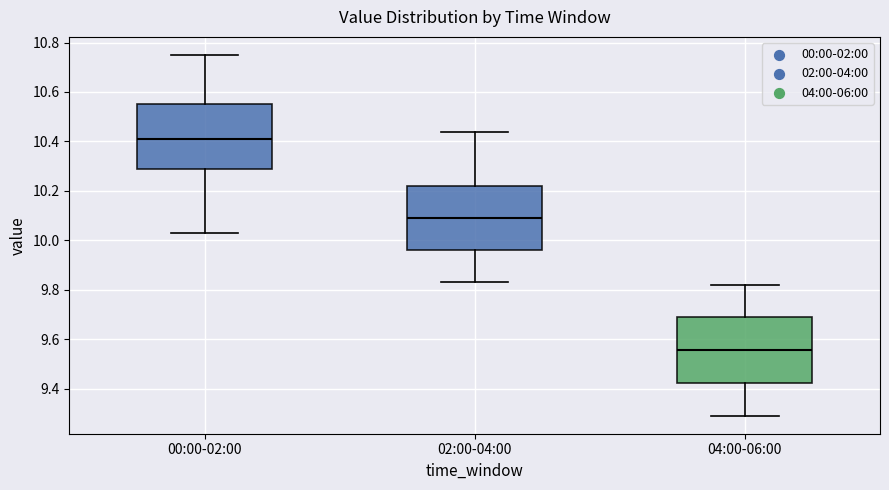

Reading left to right, transcribe this box plot: for each box, give where its median line is, the range the box spans, and where its two whiskers end, as read against the y-axis. The values are not printed on the chart, so give them approximately, as read against the axis.

00:00-02:00: median 10.42, box 10.30 to 10.56, whiskers 10.04 to 10.76
02:00-04:00: median 10.10, box 9.96 to 10.22, whiskers 9.84 to 10.44
04:00-06:00: median 9.56, box 9.42 to 9.68, whiskers 9.30 to 9.82